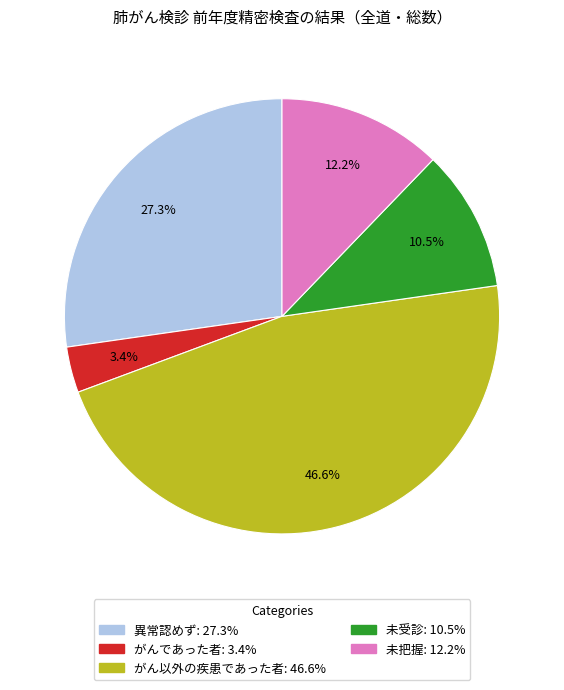

Which has a higher value, 未受診 or がんであった者?

未受診